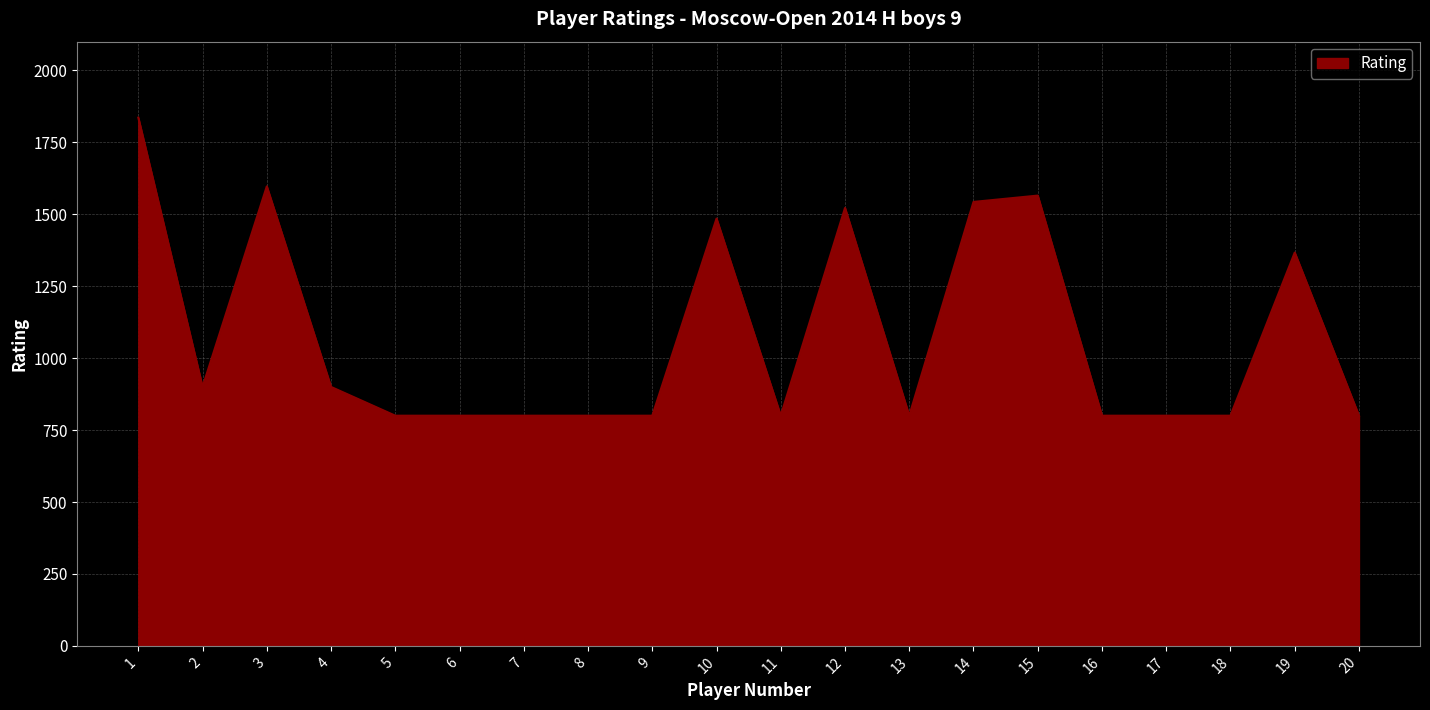

What is the difference between the values at 2 and 18?

100